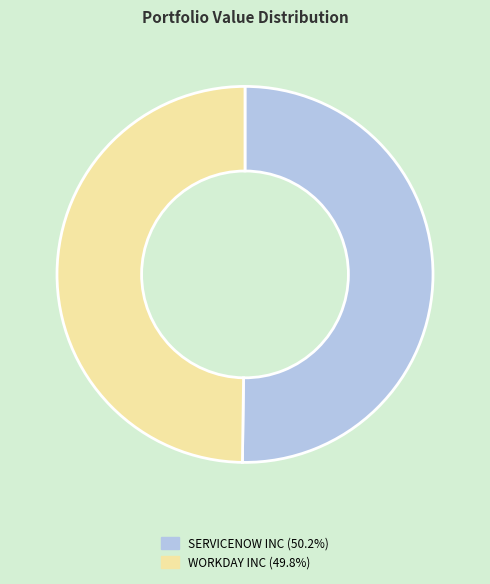

Is the sum of WORKDAY INC and SERVICENOW INC greater than half?

Yes